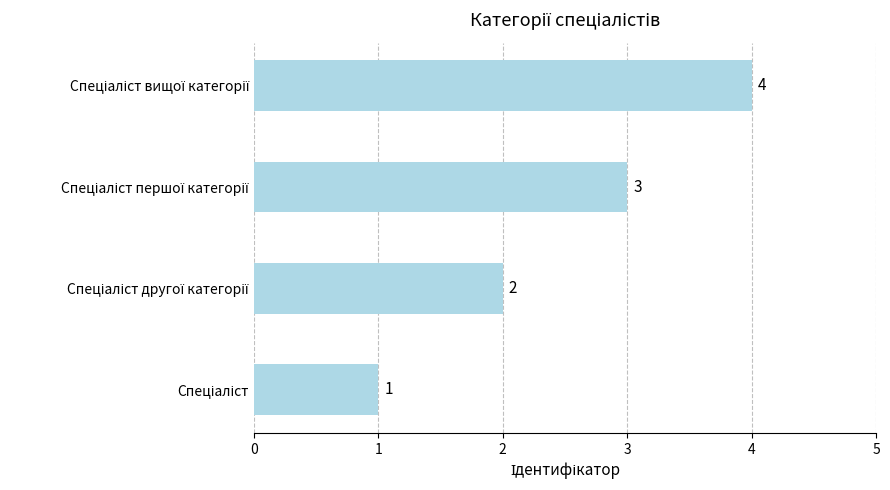

What is the greatest value displayed?

4